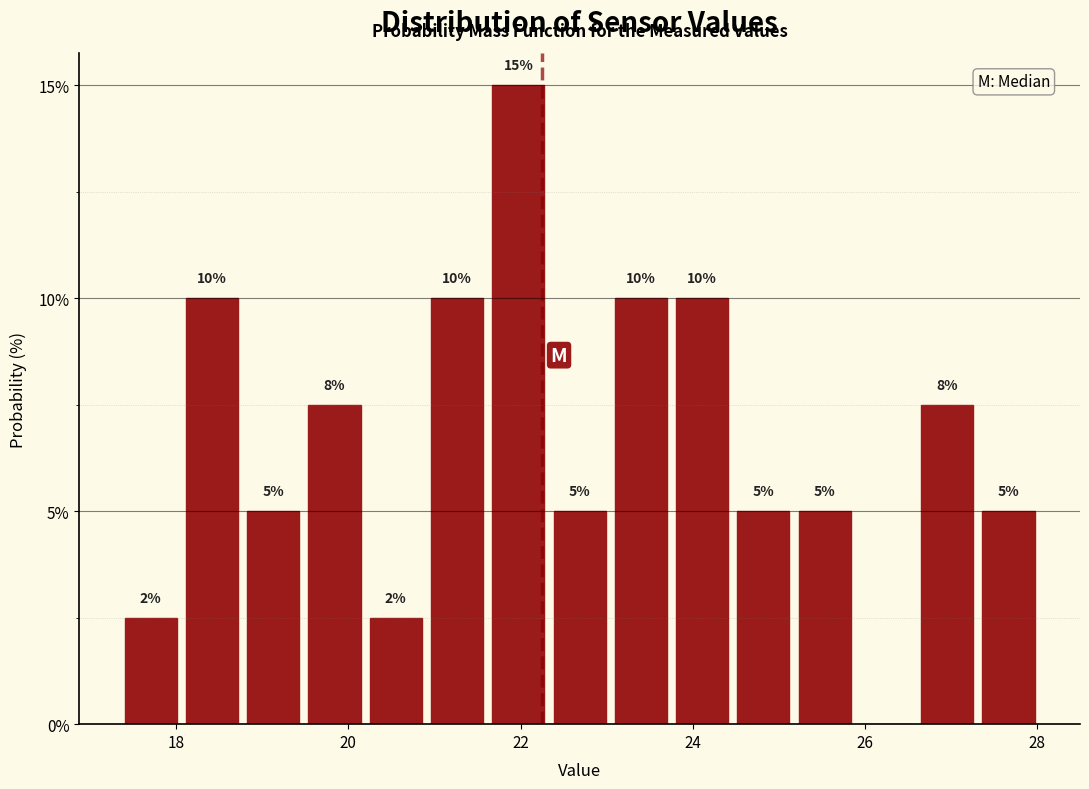

Around what value on the x-axis is the tallest bar? Give the approximate position of its centre, as read against the axis.

22.0